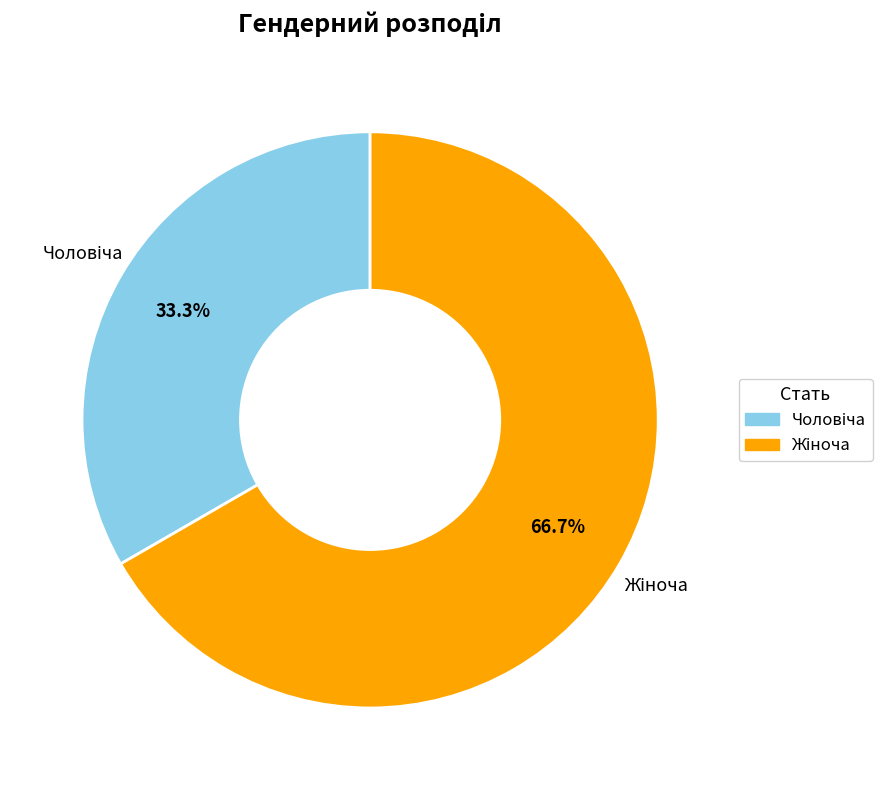

Is there any slice that represents more than half of the pie?

Yes